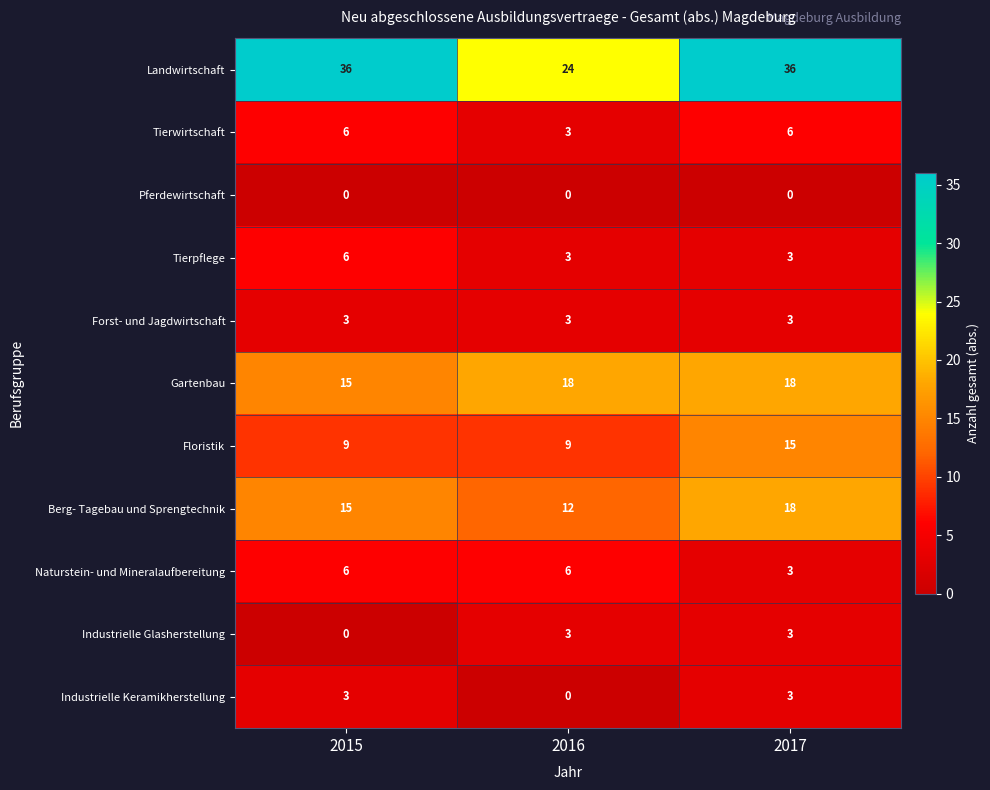

What is the spread (max minus min) of values at 2017?

36